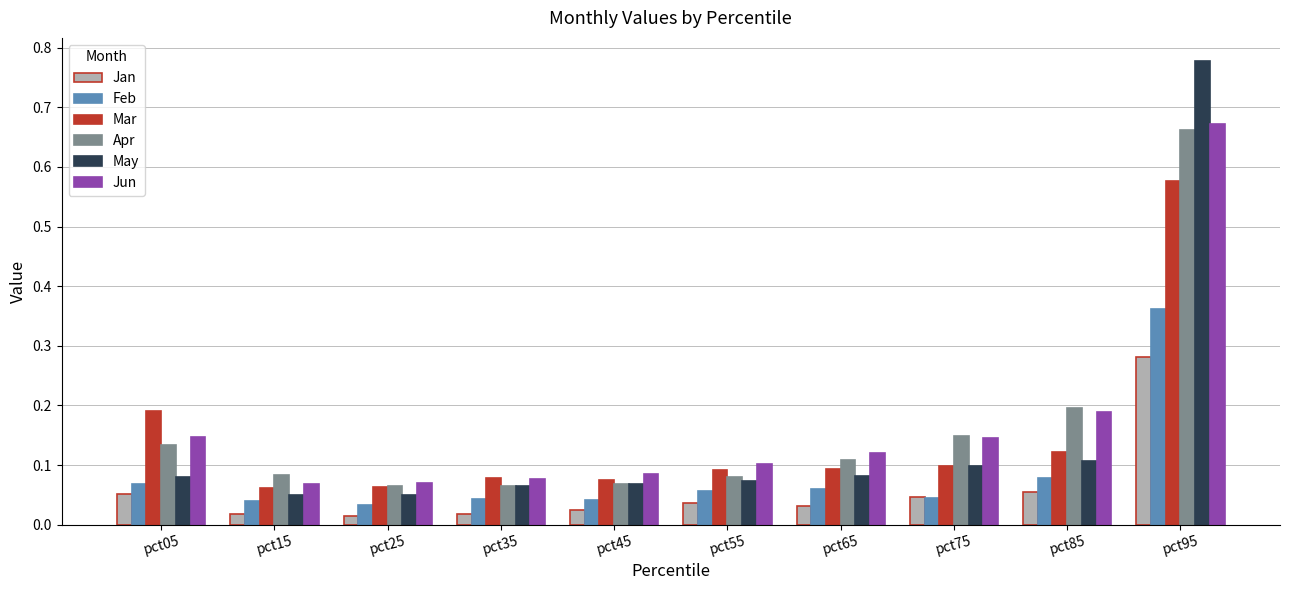

Which series has the largest range (max minus min)?

May